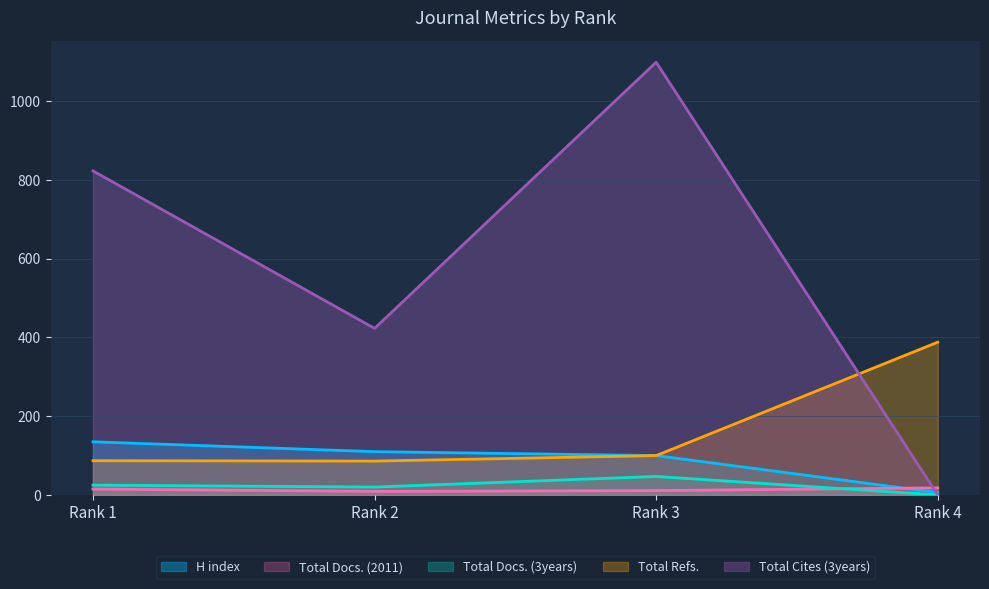

At how many categories does at least one series exceed 1066?

1